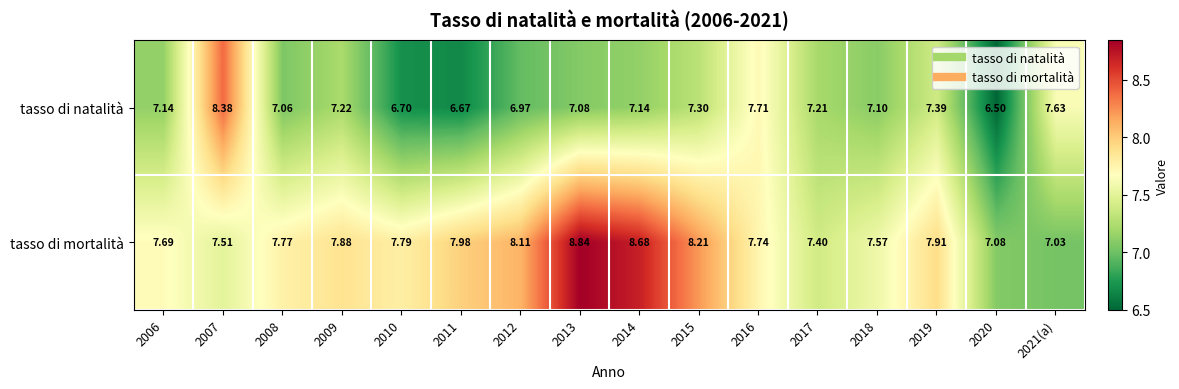

Is the value of tasso di mortalità at 2017 greater than the value of tasso di natalità at 2012?

Yes